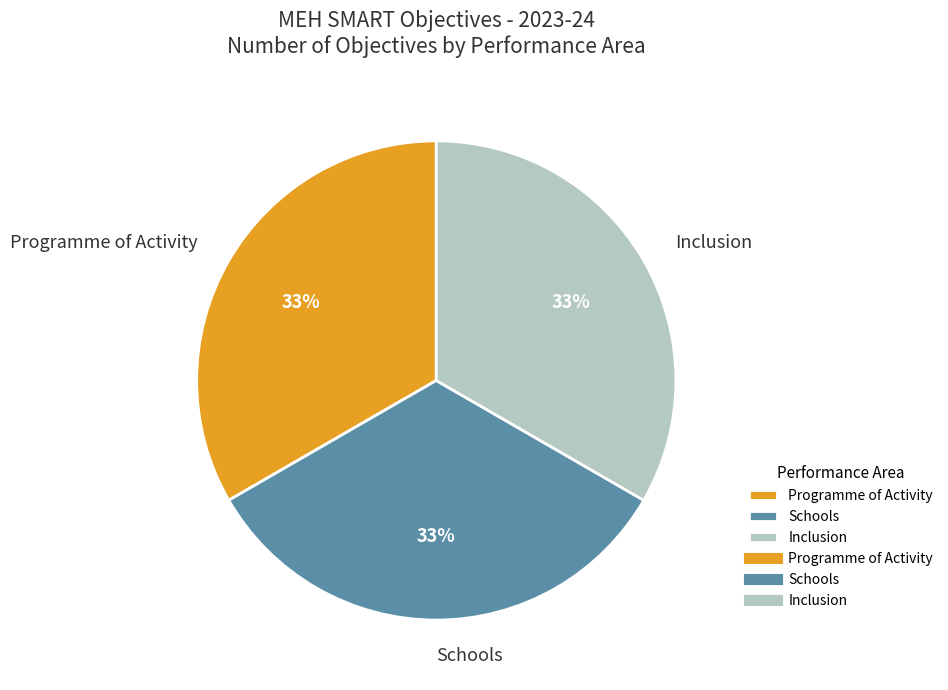

True or false: Programme of Activity accounts for 21% of the total.

False